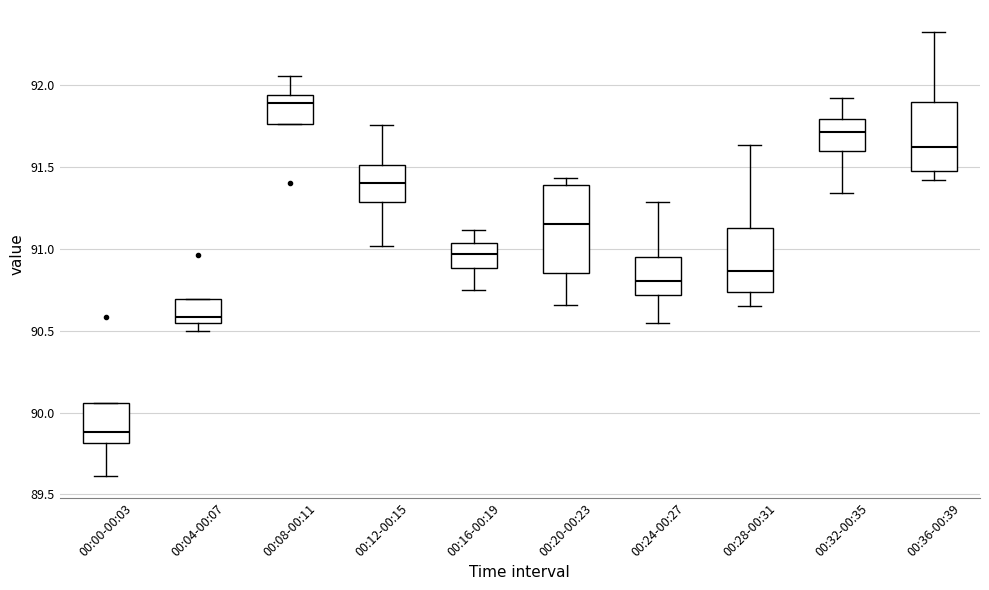

Comparing the boxes themselves (not the whiskers), which one is the tallest?

00:20-00:23